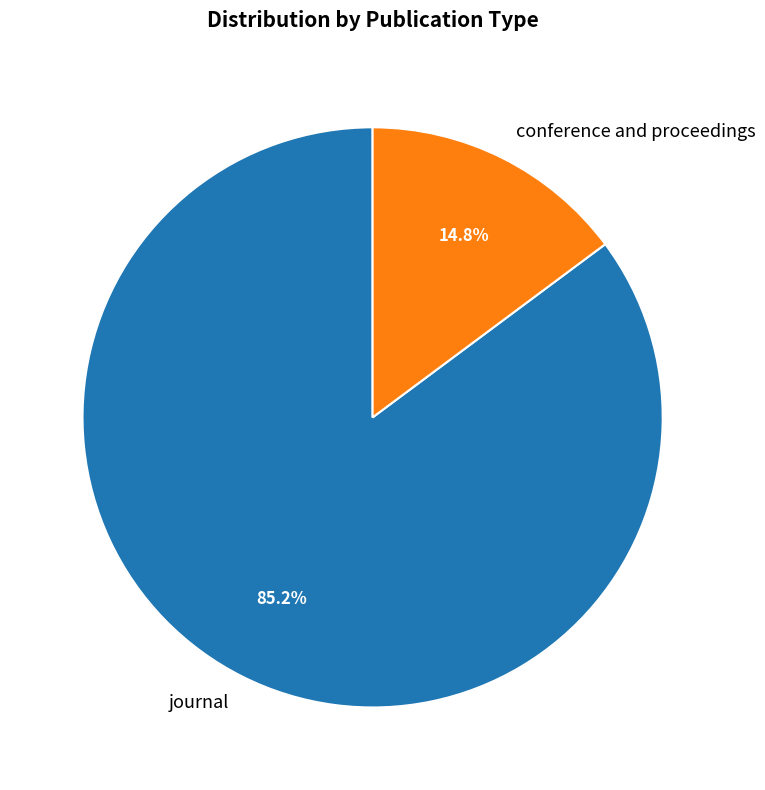

How many segments does this pie chart have?

2